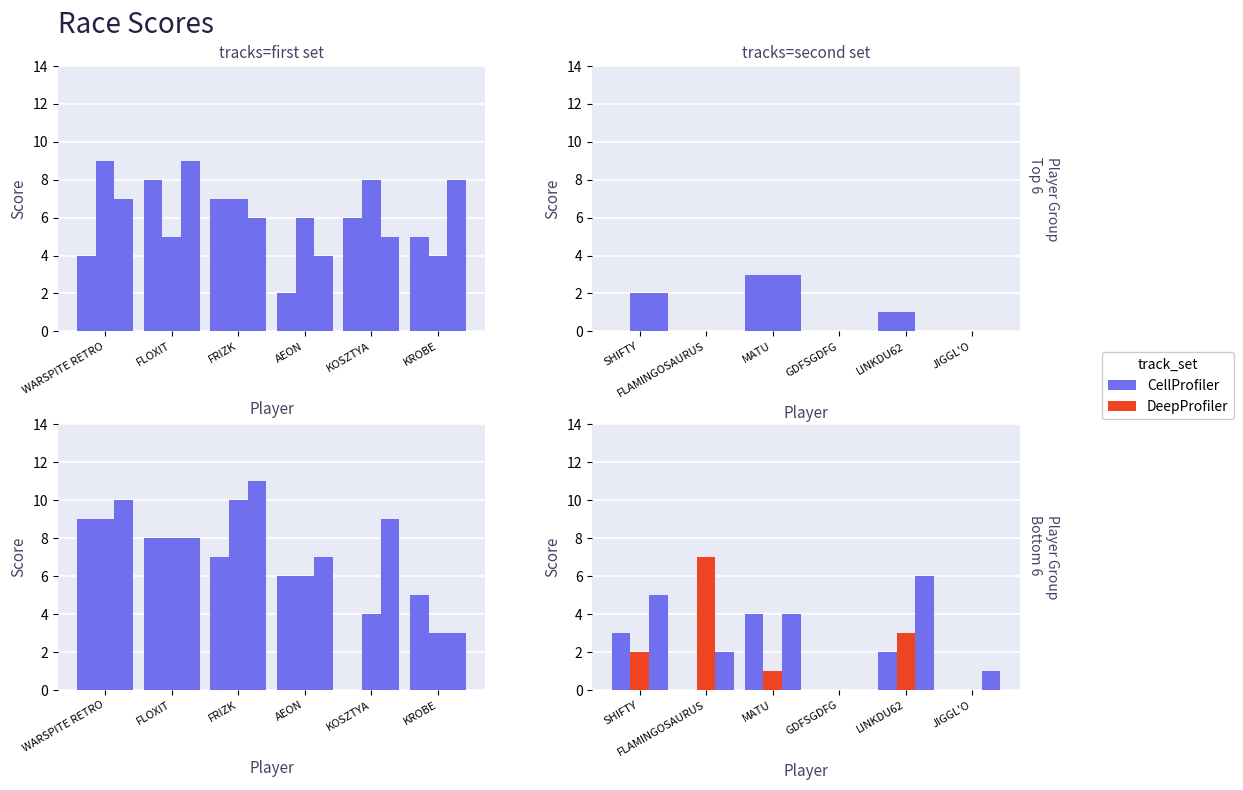

At how many categories does at least one series exceed 5?

2